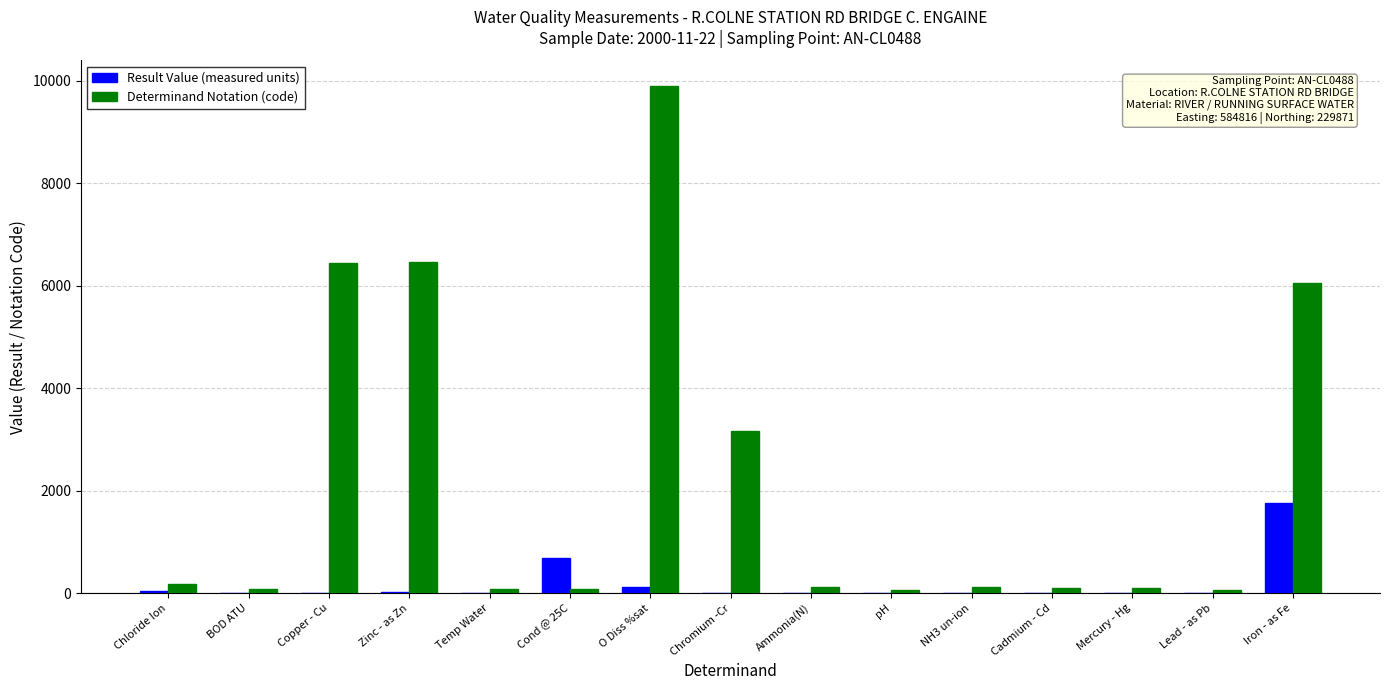

True or false: Result Value (measured units) has a value of 121.0 at O Diss %sat.

True